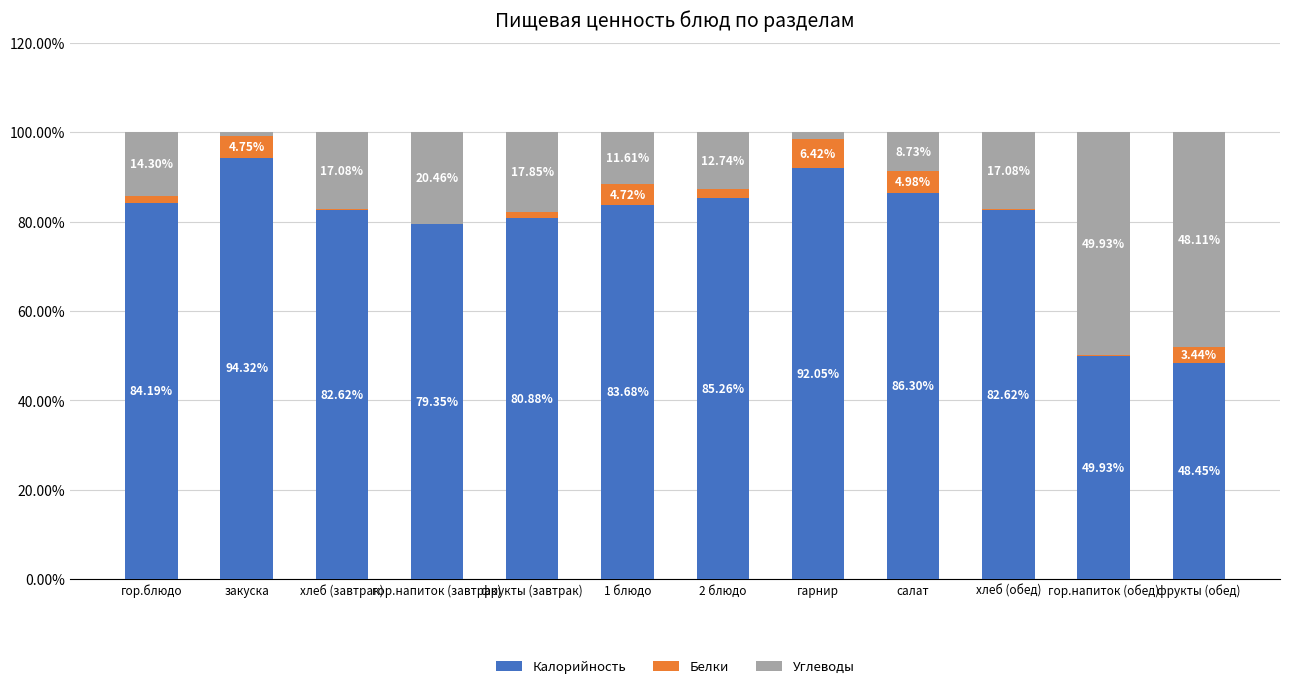

What is the sum of all Калорийность values?

949.6